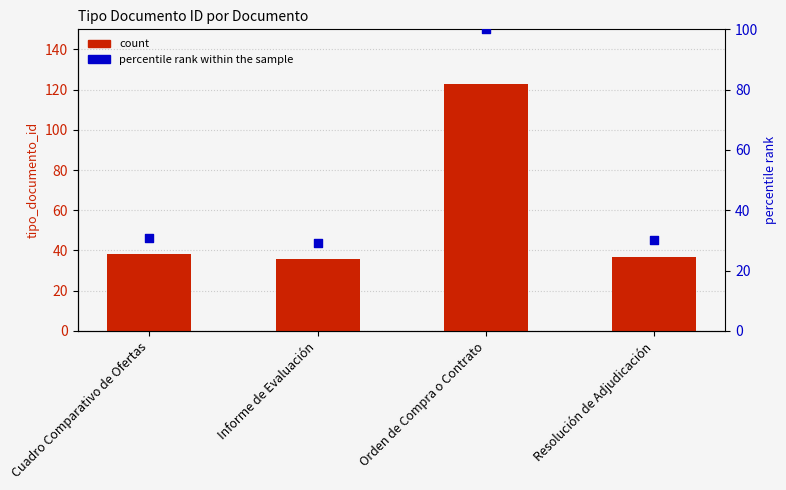

Which series has the widest spread of Y values?

tipo_documento_id